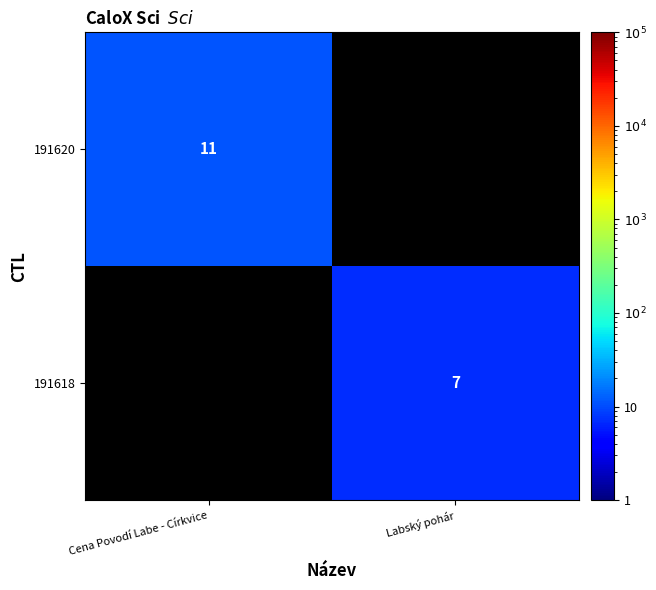

The 191618 series shows 7 at Labský pohár. True or false?

True